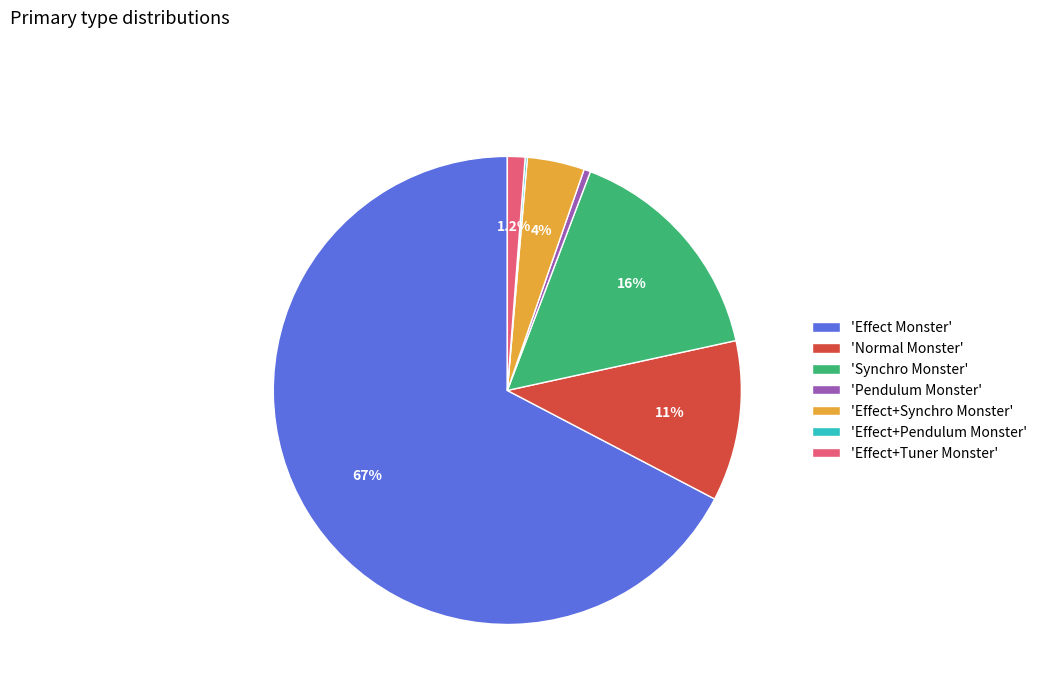

What portion of the pie excludes 'Effect+Tuner Monster'?

98.8%